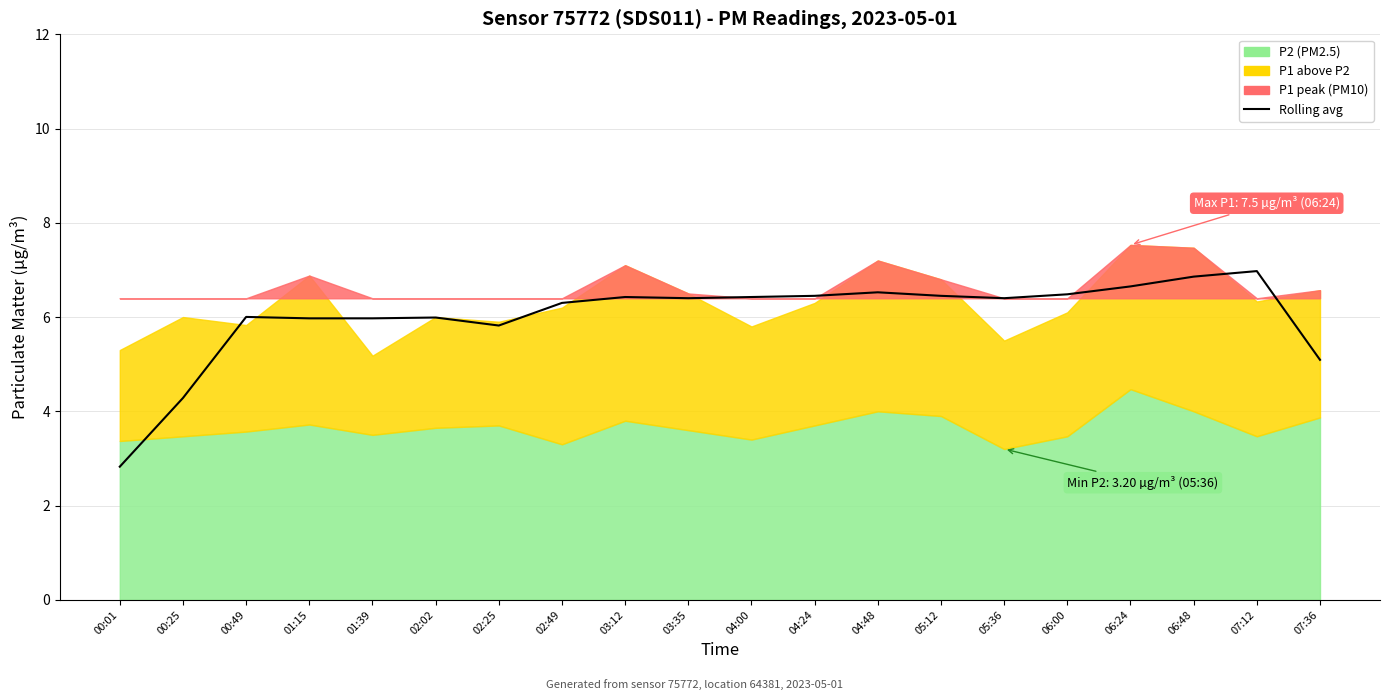

What is the sum of the values at 07:36 and 00:49?

11.1